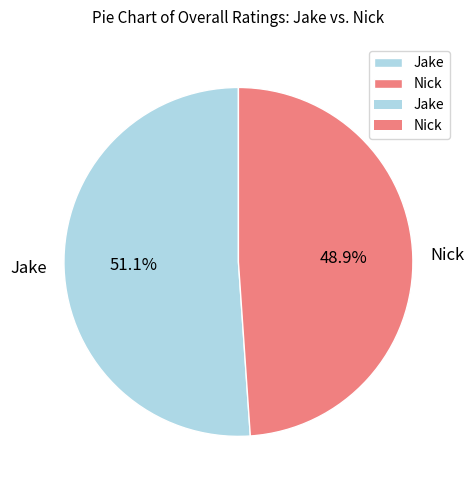

Approximately how many times larger is the value at Nick compared to Jake?

1.0